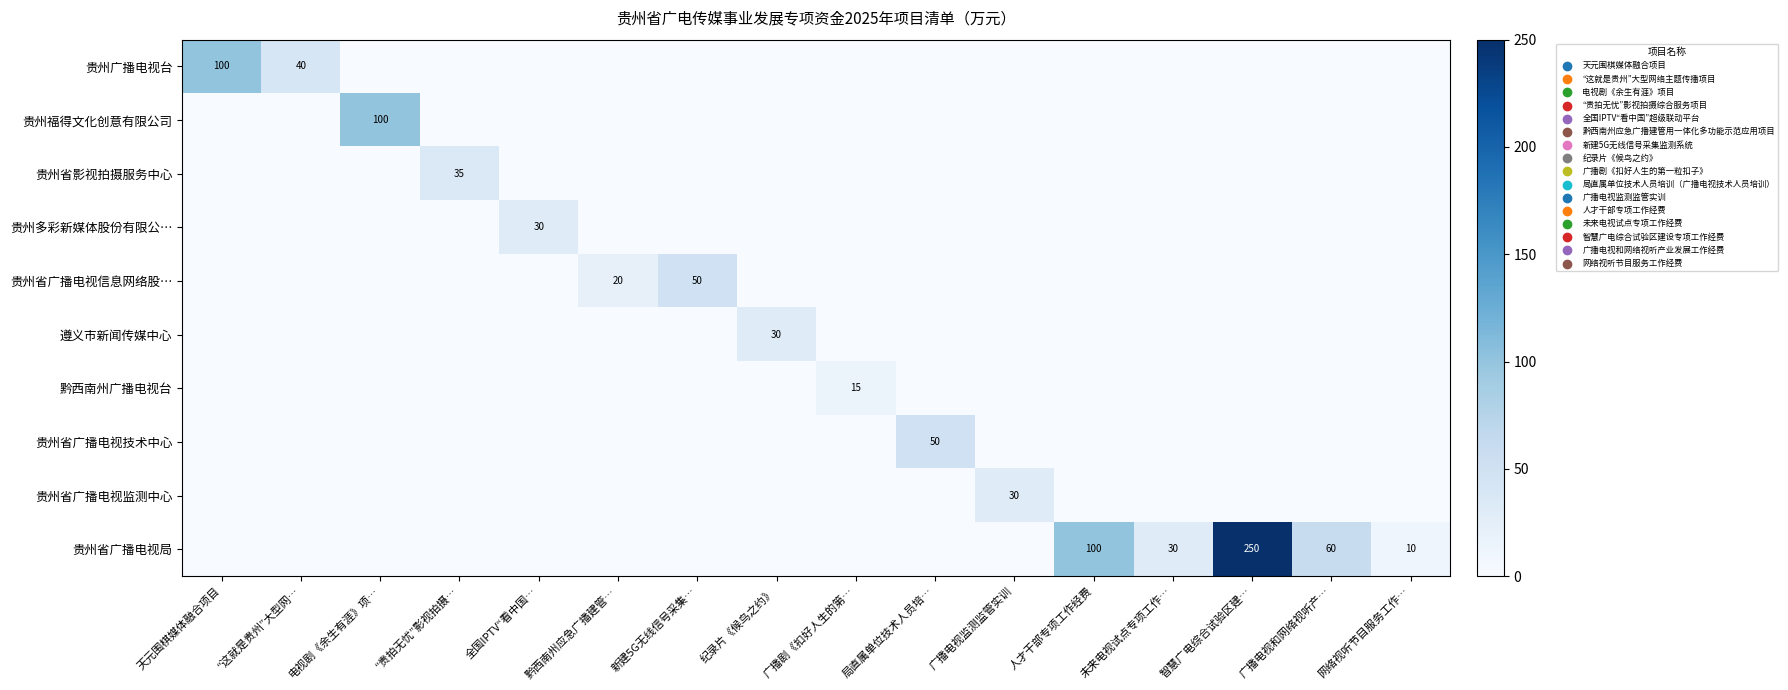

At which category is the sum across all series the highest?

智慧广电综合试验区建…